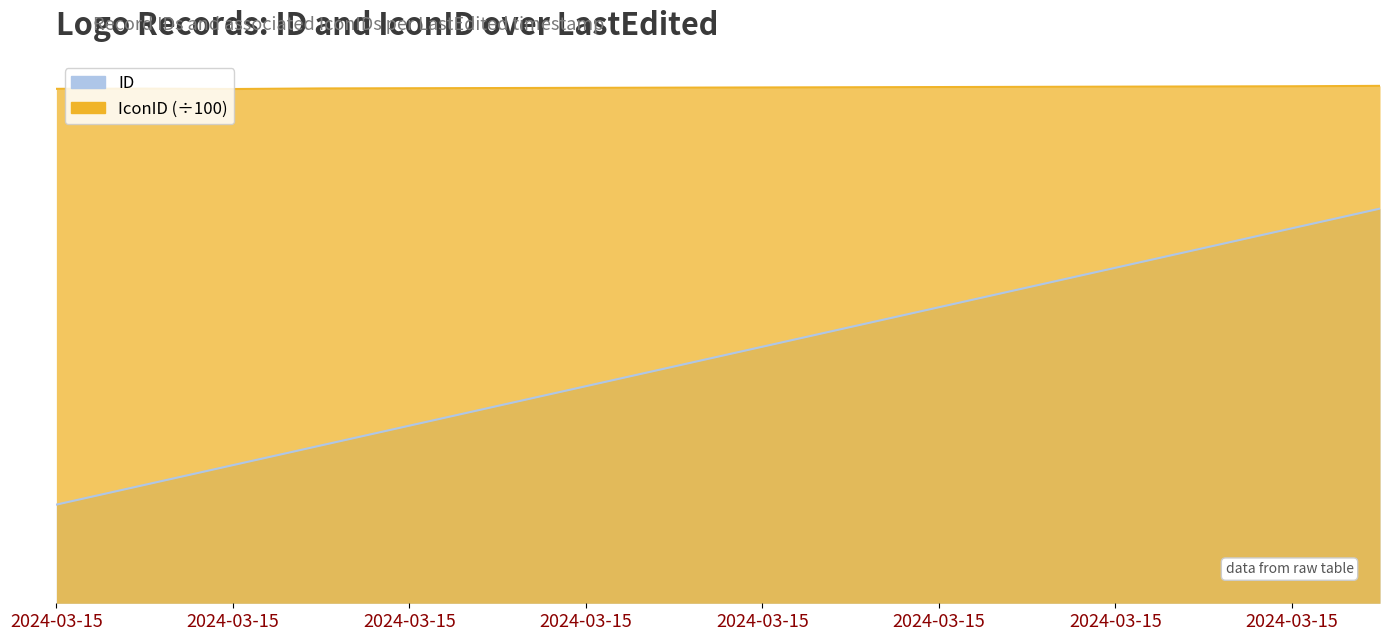

What is the label of the 5th point from the left?

2024-03-15